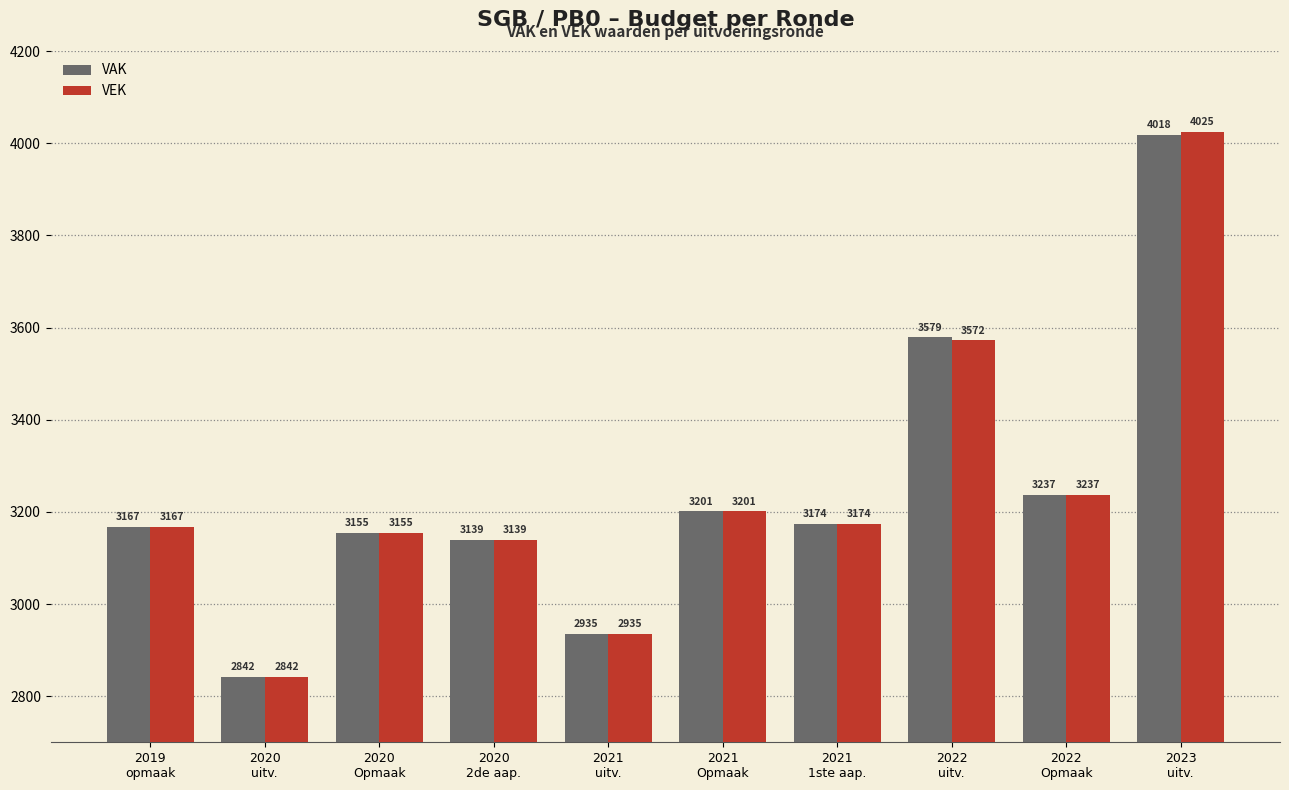

What is the label of the 3rd bar from the right?

2022
uitv.